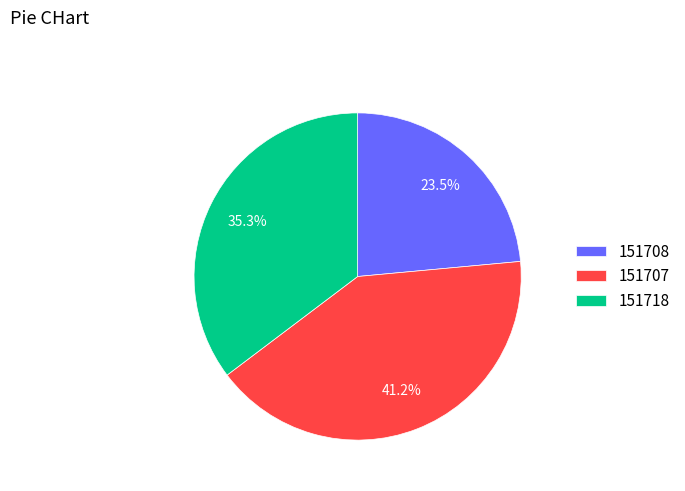

Which has a higher value, 151718 or 151707?

151707